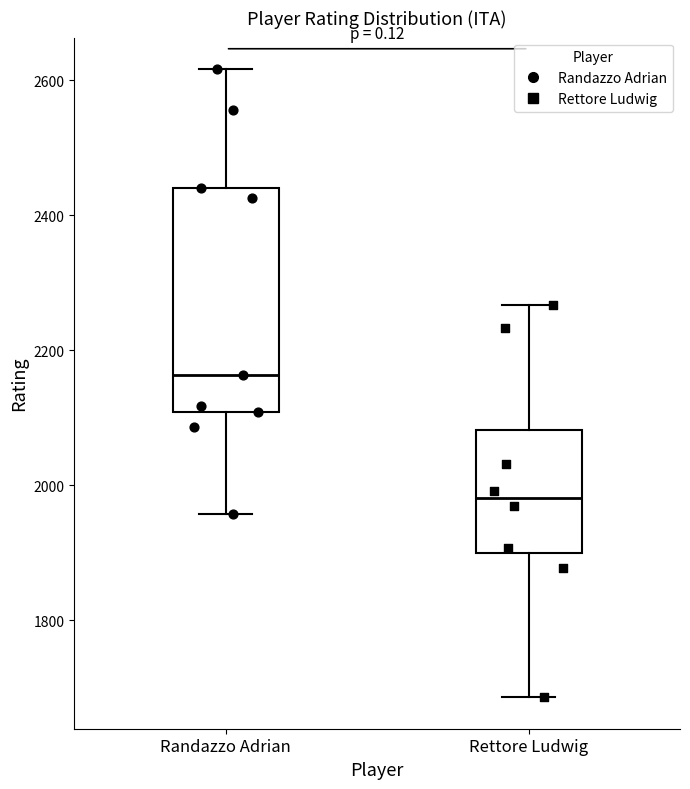

Where is the upper edge of the box for Rettore Ludwig on the y-axis? The values are not printed on the chart, so give them approximately, as read against the axis.

2080